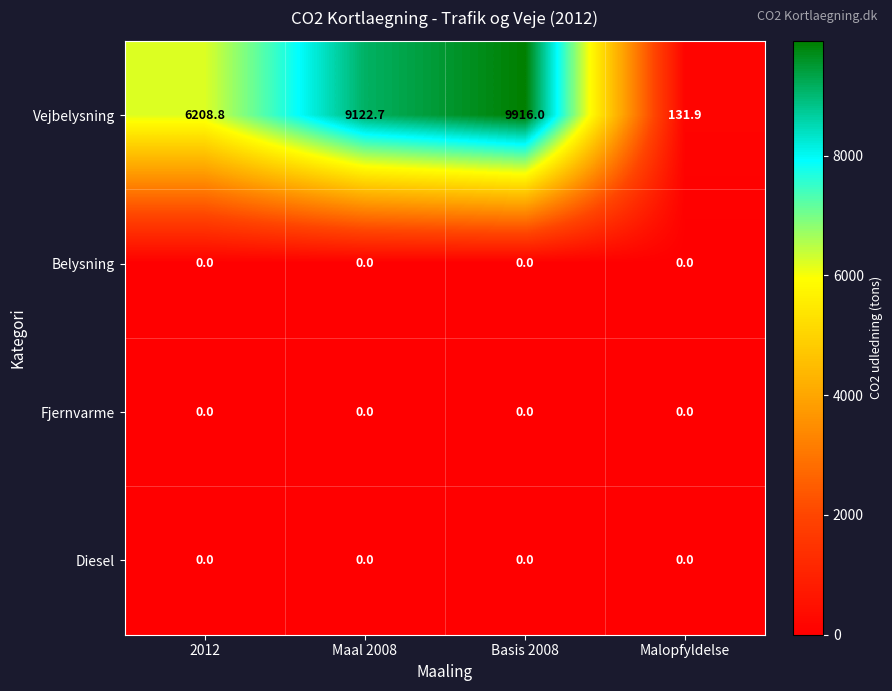

Which series has the largest total across all categories?

Vejbelysning